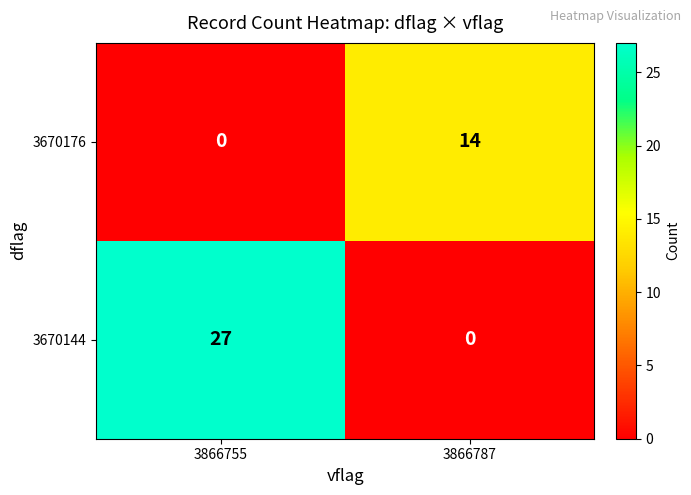

Is it true that 3670176 equals -6 at 3866755?

False